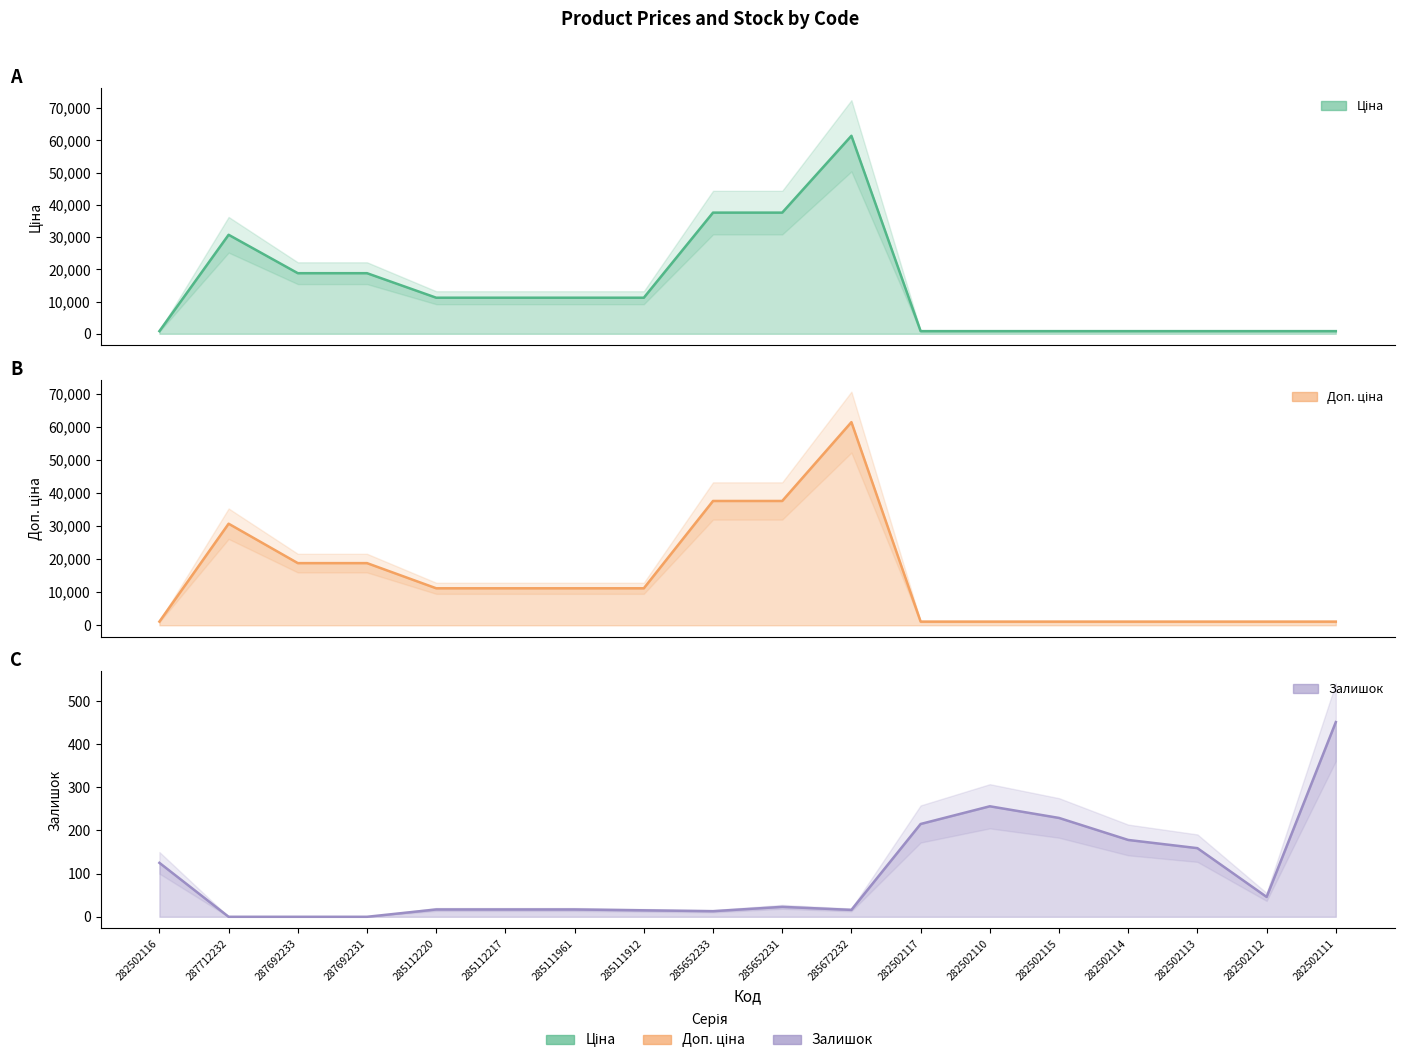

At which category does Ціна reach its first local peak?

287712232